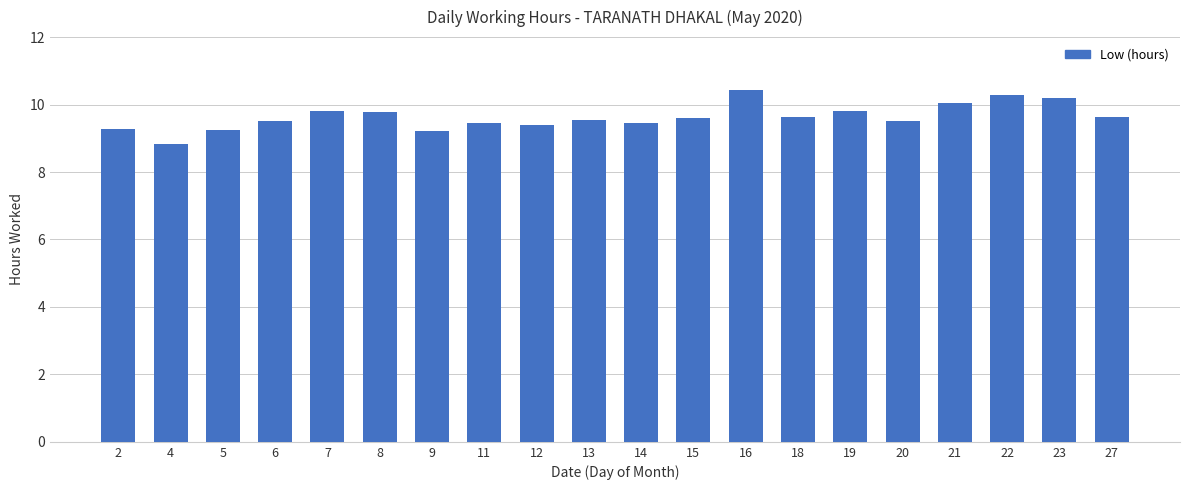

Which has a higher value, 7 or 6?

7